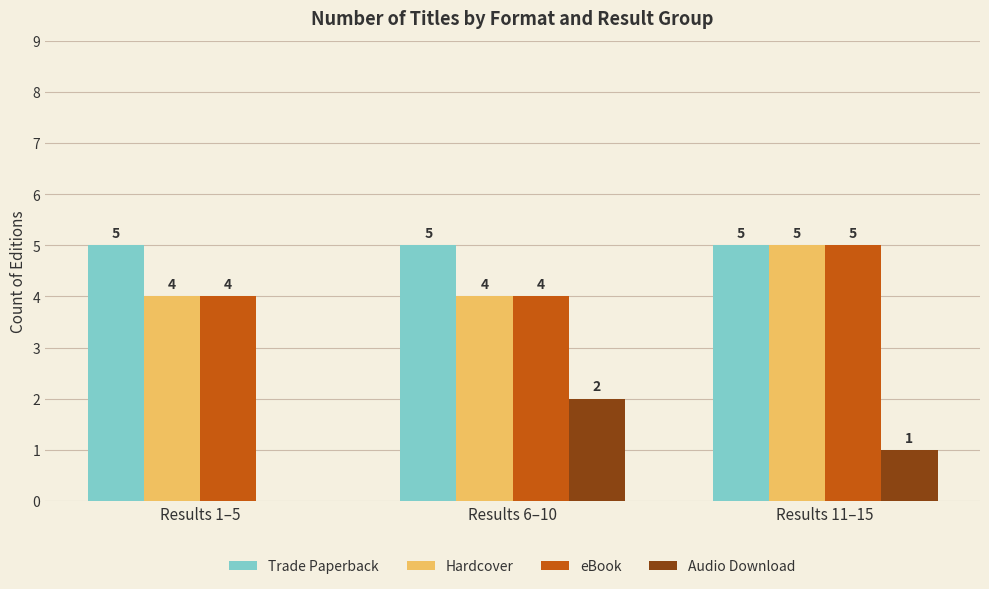

What is the spread (max minus min) of values at Results 11–15?

4